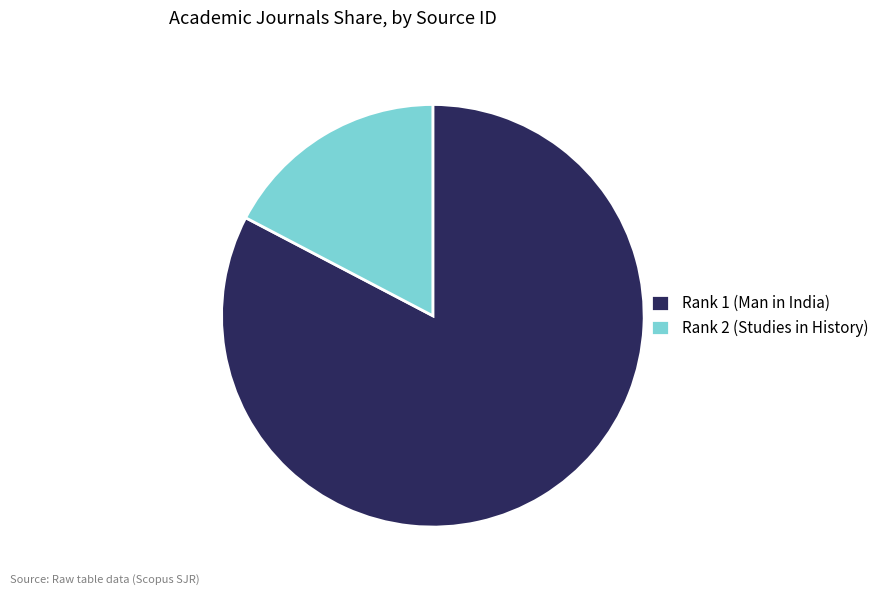

True or false: Rank 2 (Studies in History) accounts for 25% of the total.

False